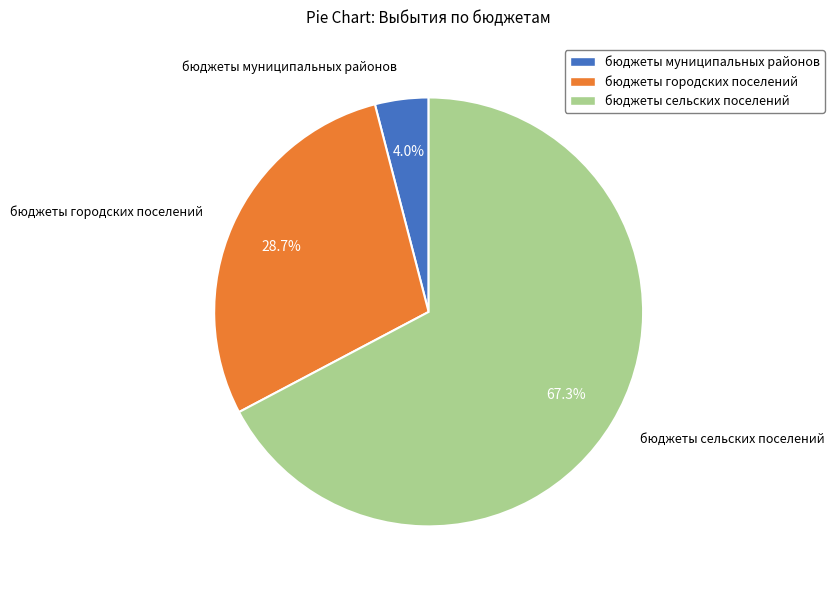

What percentage is the бюджеты муниципальных районов slice, to the nearest percent?

4%